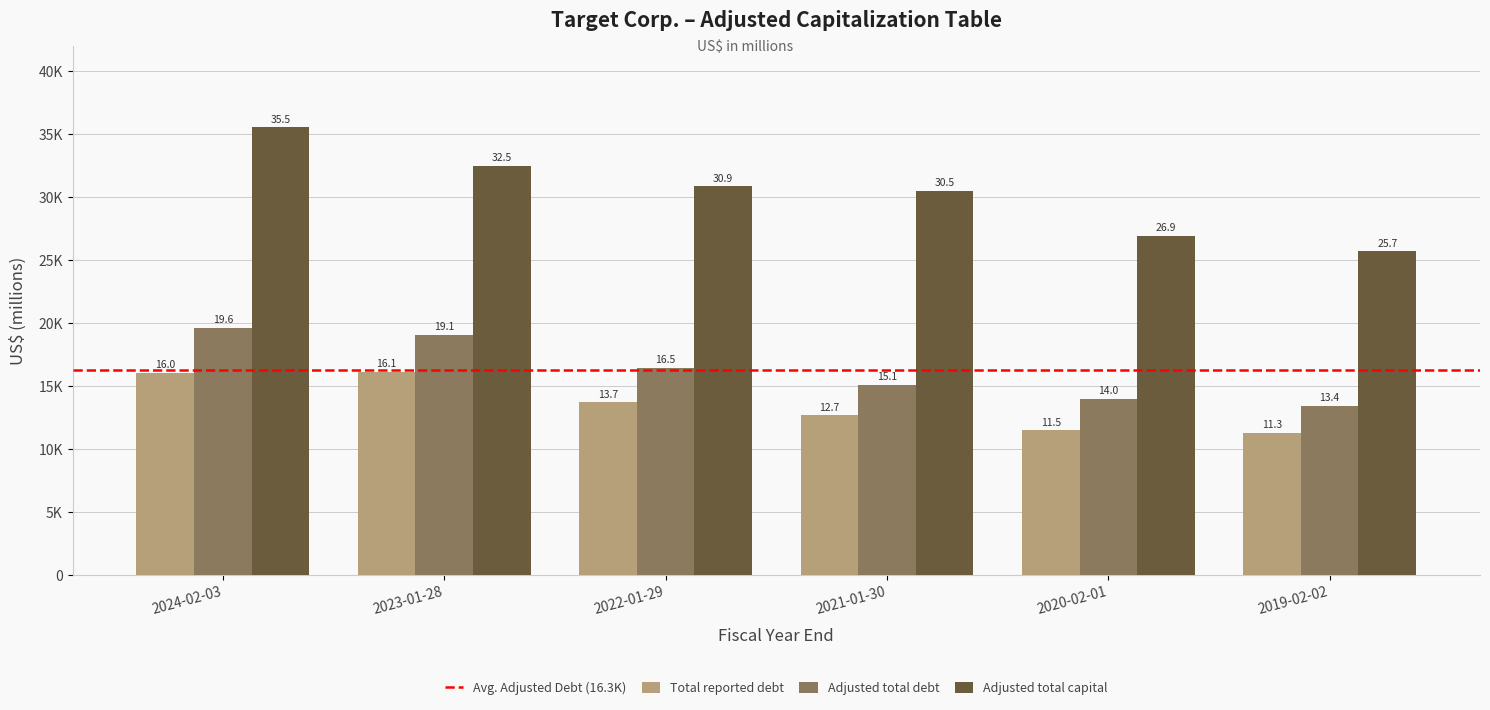

Where is Adjusted total capital nearest to the value 30626?

2021-01-30